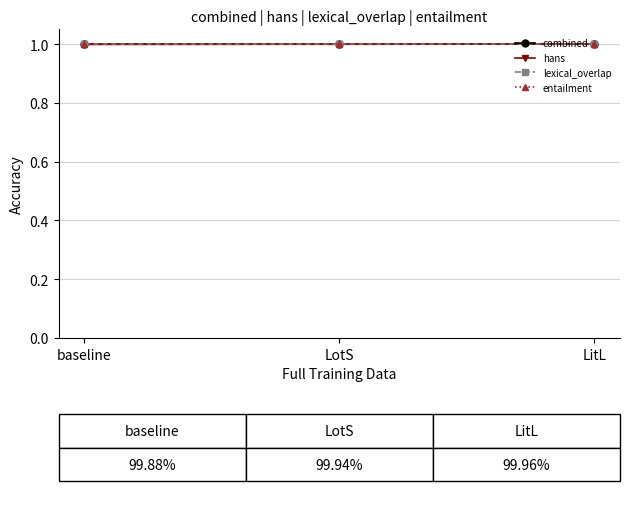

What is the approximate value of entailment at LotS?

1.0